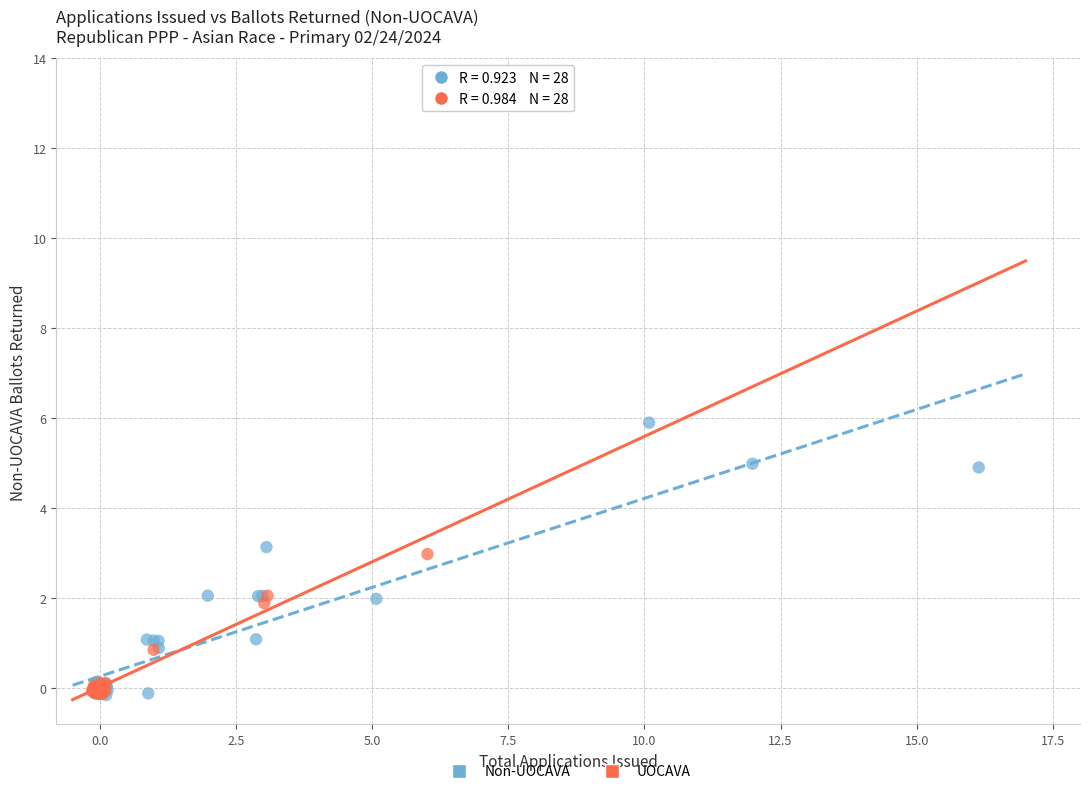

What are all the series names shown in the legend?

Non-UOCAVA, UOCAVA